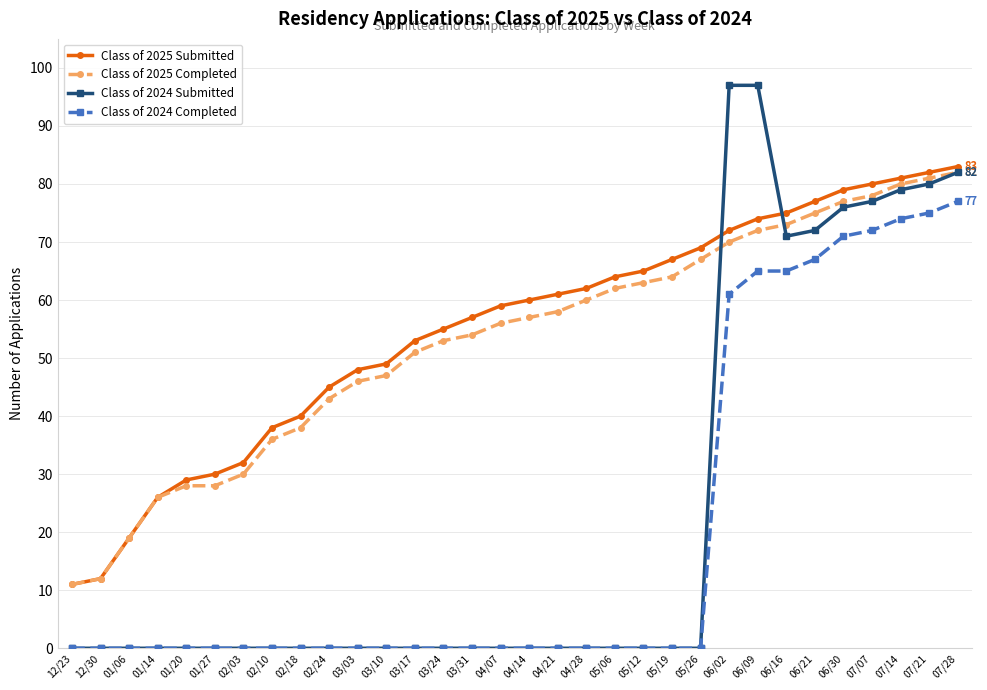

What is the label of the 31st point from the left?

07/21